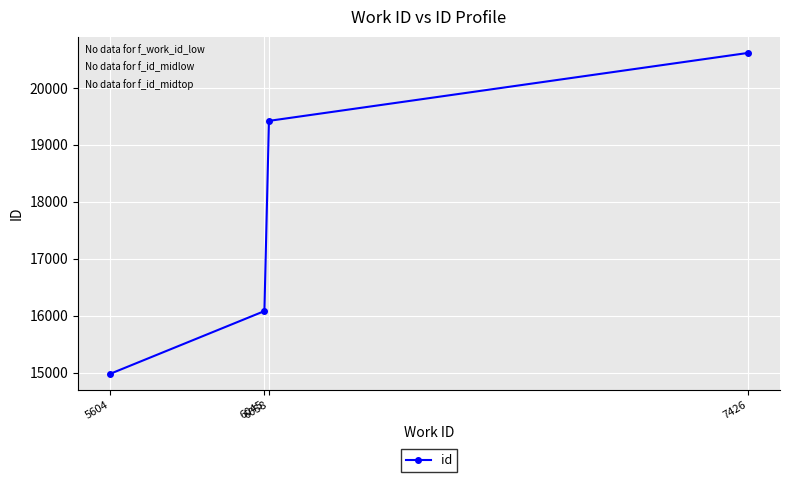

The value at 7426 is 35549. True or false?

False